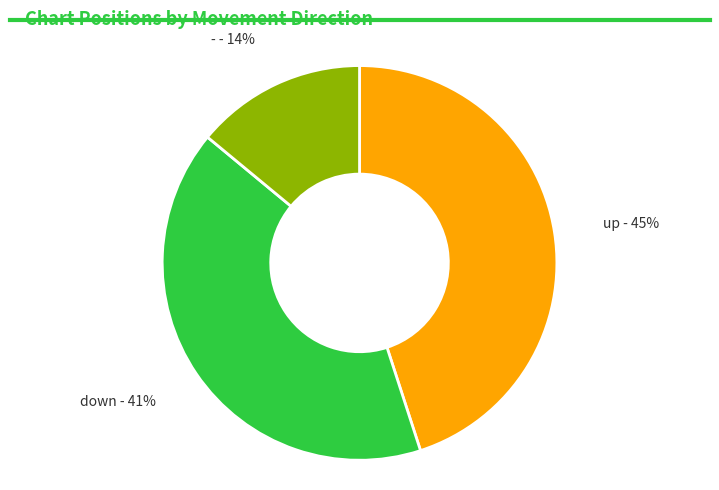

To the nearest percent, what is the average slice percentage?

33%